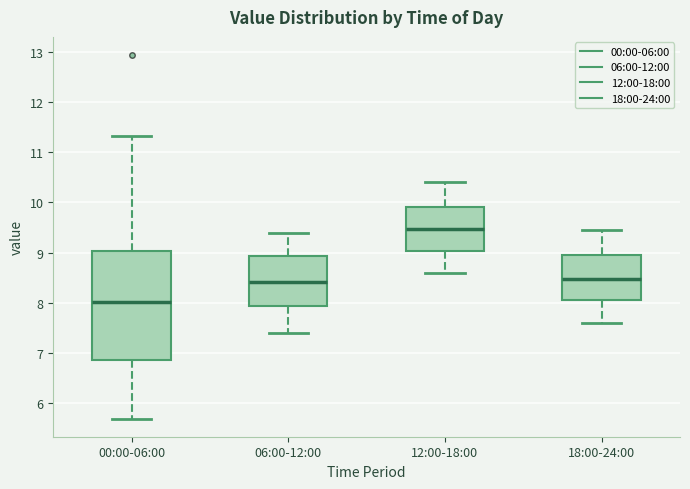

Which box is the tallest, from its lower edge to its upper edge?

00:00-06:00